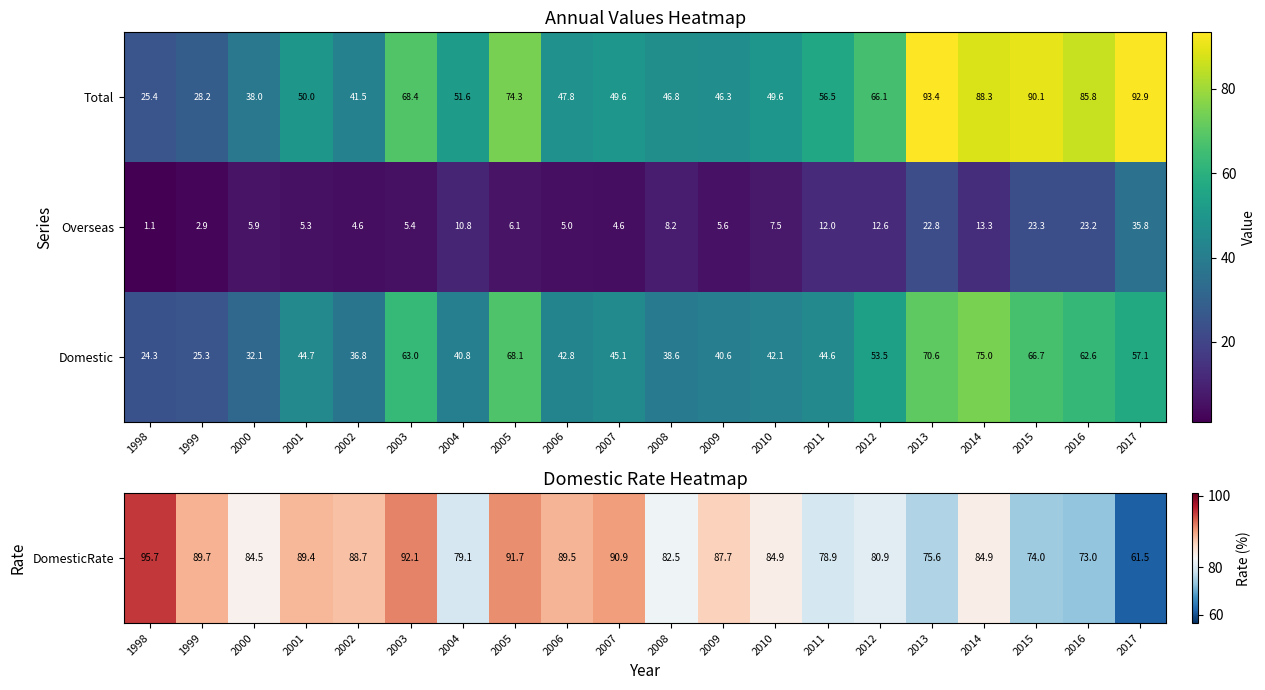

Which series changed the most between 2002 and 2016?

Total